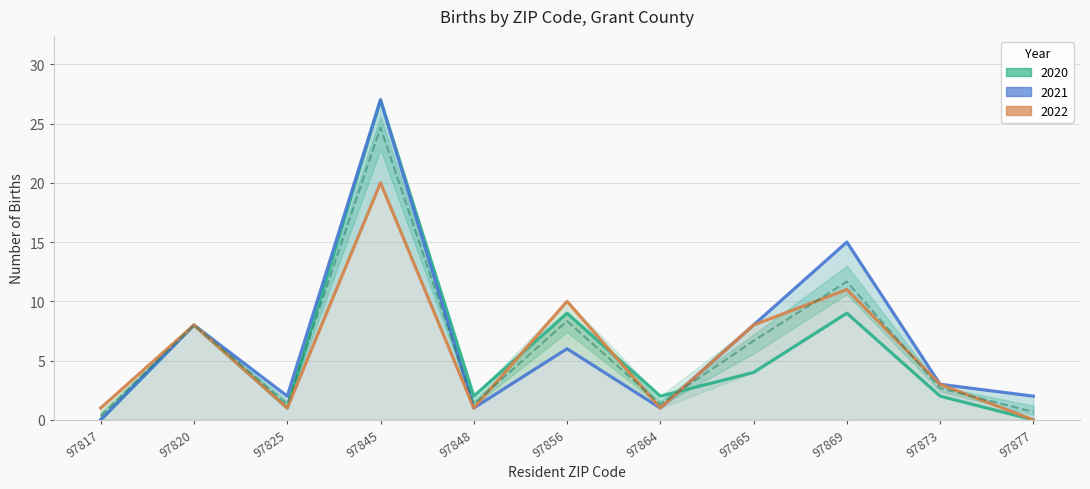

True or false: 2022 has a value of 5 at 97856.

False